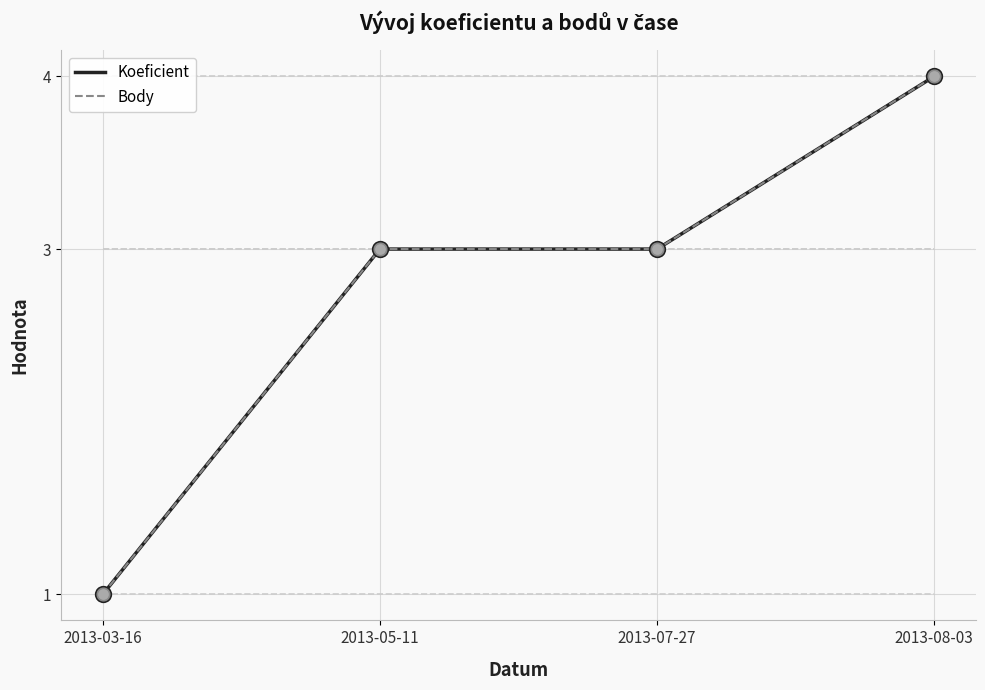

At which category is the sum across all series the highest?

2013-08-03